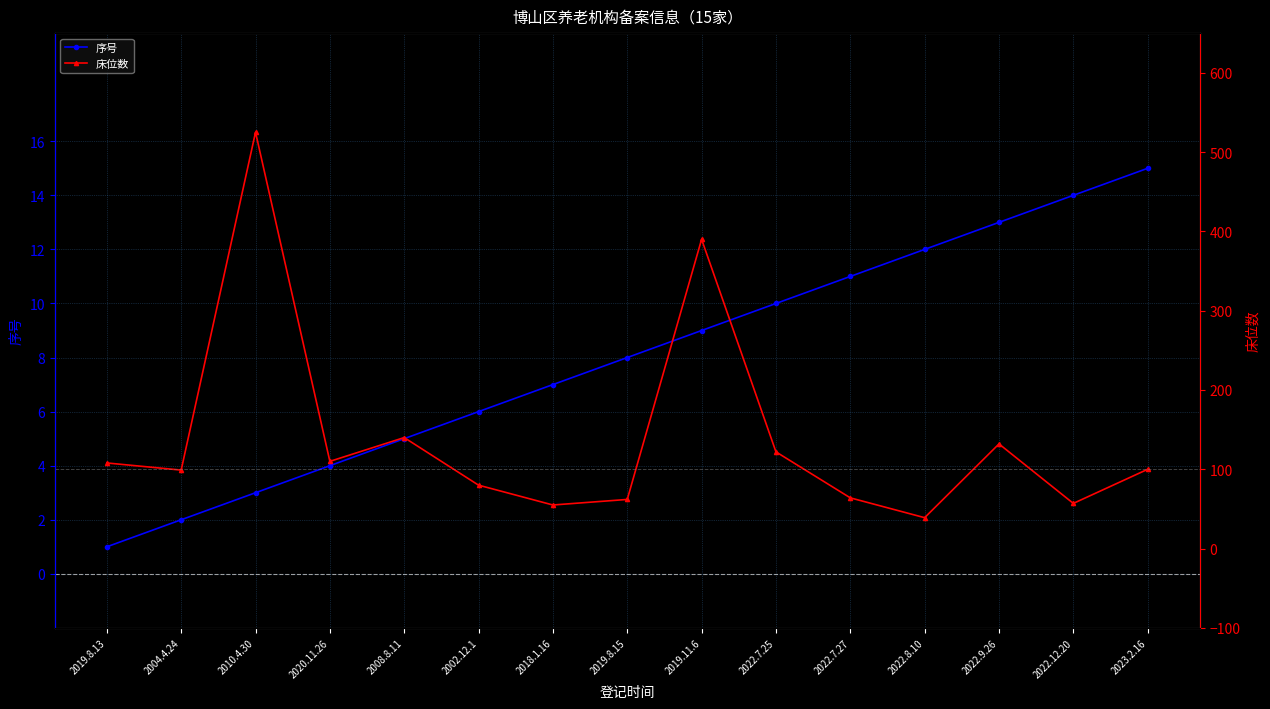

What is the label of the 9th point from the left?

2019.11.6